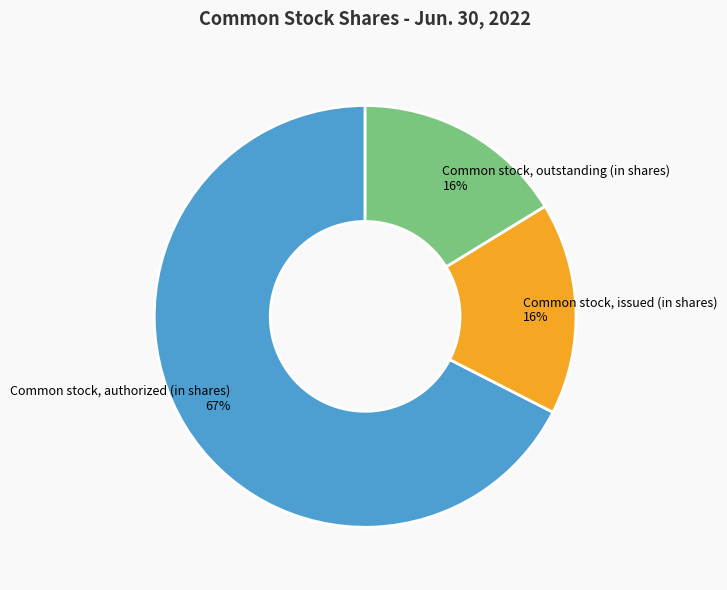

How many slices are in this pie chart?

3